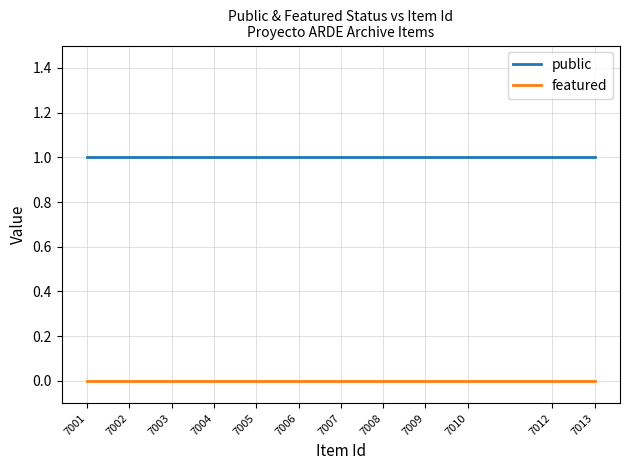

Reading left to right, what are all the values shown in this chart?

public: 7001=1	7002=1	7003=1	7004=1	7005=1	7006=1	7007=1	7008=1	7009=1	7010=1	7012=1	7013=1
featured: 7001=0	7002=0	7003=0	7004=0	7005=0	7006=0	7007=0	7008=0	7009=0	7010=0	7012=0	7013=0